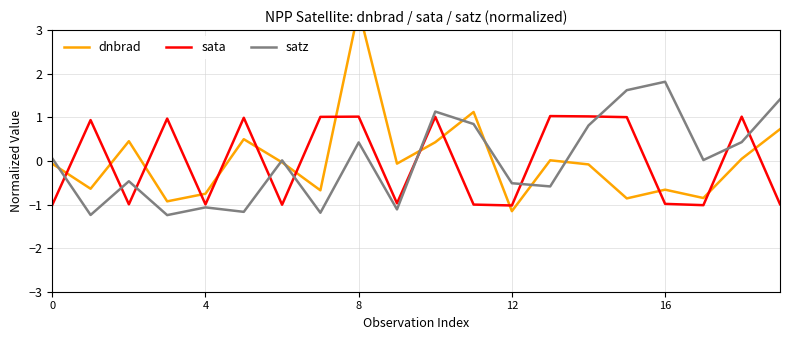

True or false: satz has more than 1 interior local peaks.

True